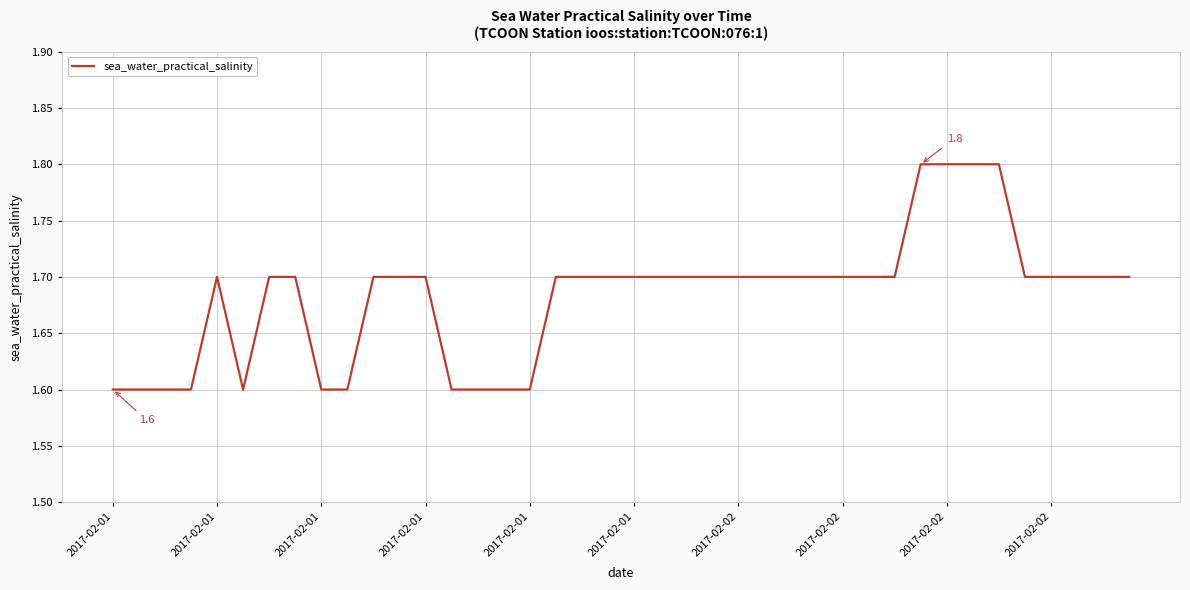

What is the smallest value displayed?

1.6